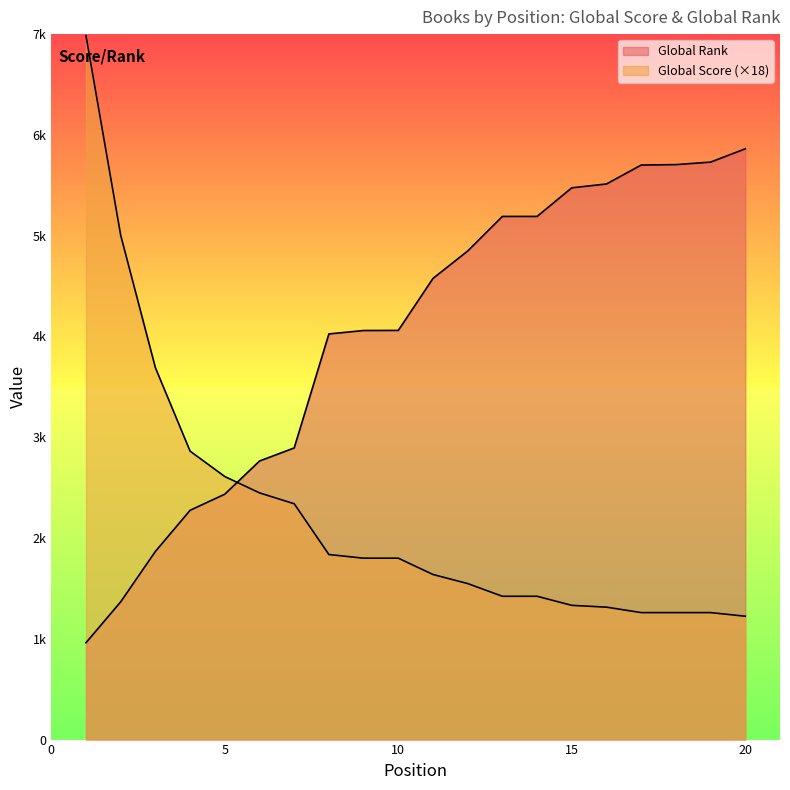

Which category has the lowest value in the Global Score series?

20